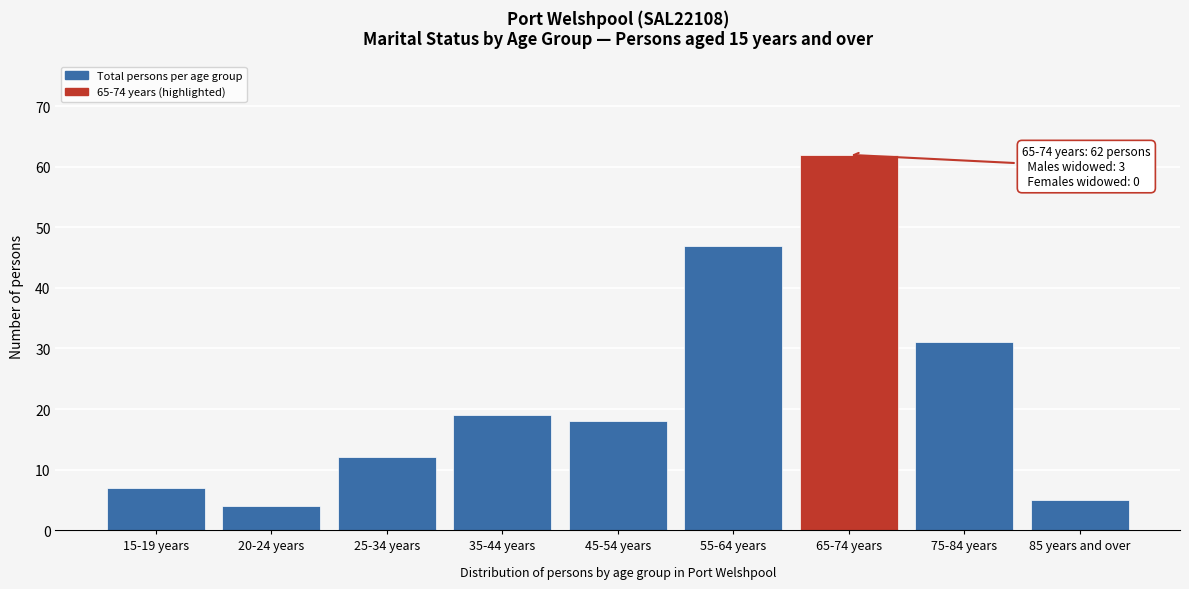

Reading left to right, extract all data points from this chart.

15-19 years=7	20-24 years=4	25-34 years=12	35-44 years=19	45-54 years=18	55-64 years=47	65-74 years=62	75-84 years=31	85 years and over=5